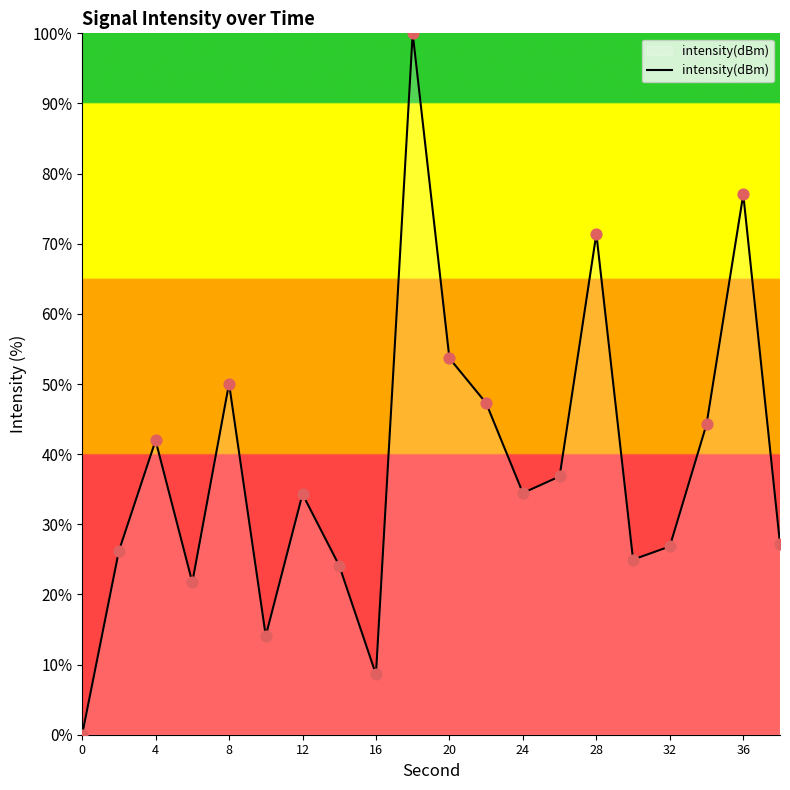

What is the maximum value shown in the chart?

100.0